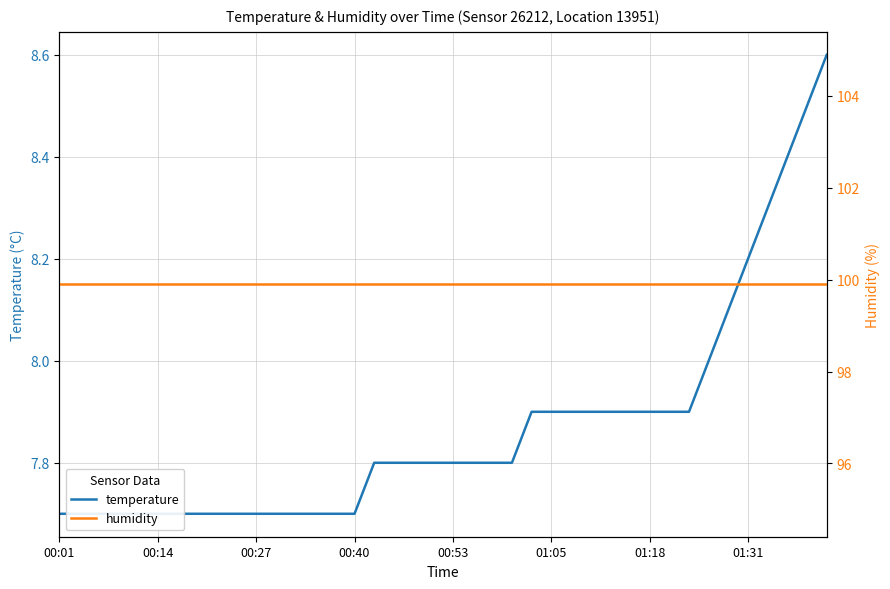

What is the label of the 5th point from the left?

00:53